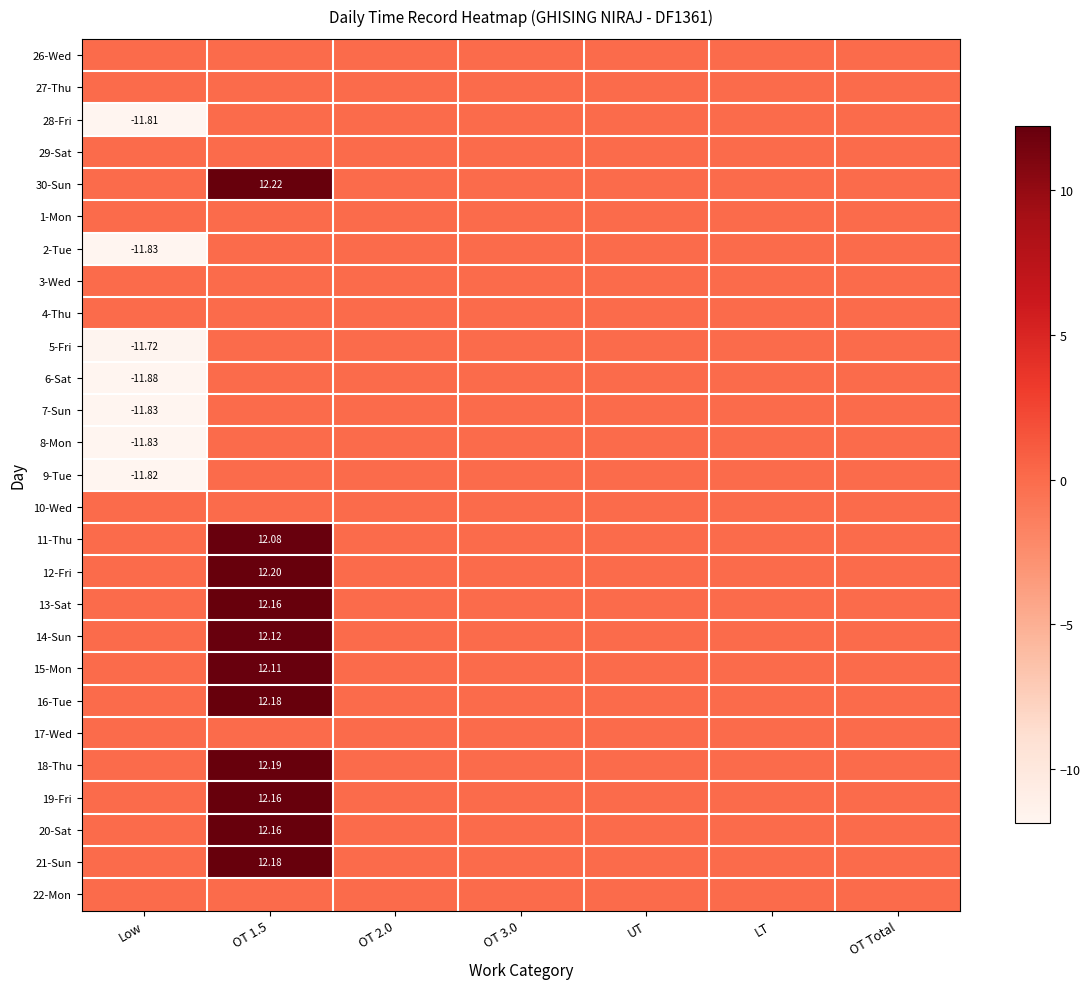

List the series in order of their peak value, lowest first.

26-Wed, 27-Thu, 28-Fri, 29-Sat, 1-Mon, 2-Tue, 3-Wed, 4-Thu, 5-Fri, 6-Sat, 7-Sun, 8-Mon, 9-Tue, 10-Wed, 17-Wed, 22-Mon, 11-Thu, 15-Mon, 14-Sun, 13-Sat, 19-Fri, 20-Sat, 16-Tue, 21-Sun, 18-Thu, 12-Fri, 30-Sun